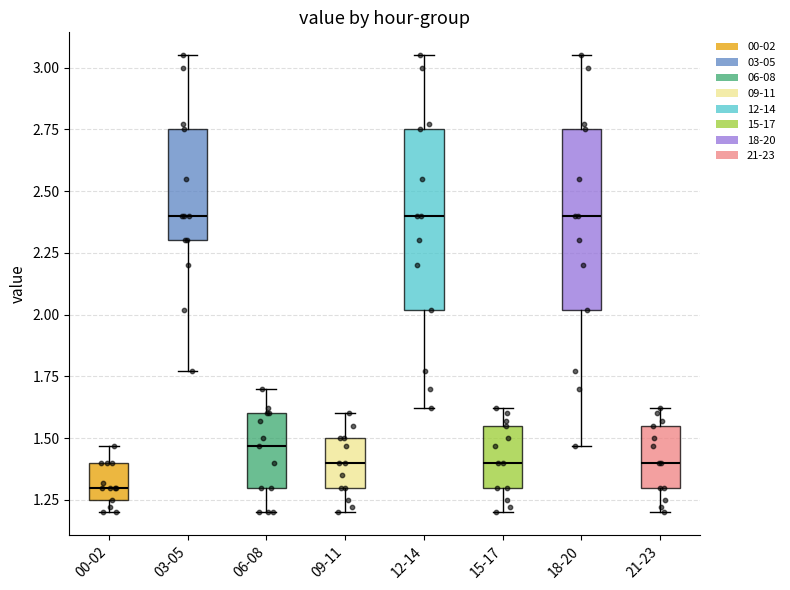

Reading left to right, read every box against the y-axis: the position of its median line, the range the box covers, and the ends of its whiskers. The values are not printed on the chart, so give them approximately, as read against the axis.

00-02: median 1.30, box 1.25 to 1.40, whiskers 1.20 to 1.45
03-05: median 2.40, box 2.30 to 2.75, whiskers 1.75 to 3.05
06-08: median 1.45, box 1.30 to 1.60, whiskers 1.20 to 1.70
09-11: median 1.40, box 1.30 to 1.50, whiskers 1.20 to 1.60
12-14: median 2.40, box 2.00 to 2.75, whiskers 1.60 to 3.05
15-17: median 1.40, box 1.30 to 1.55, whiskers 1.20 to 1.60
18-20: median 2.40, box 2.00 to 2.75, whiskers 1.45 to 3.05
21-23: median 1.40, box 1.30 to 1.55, whiskers 1.20 to 1.60